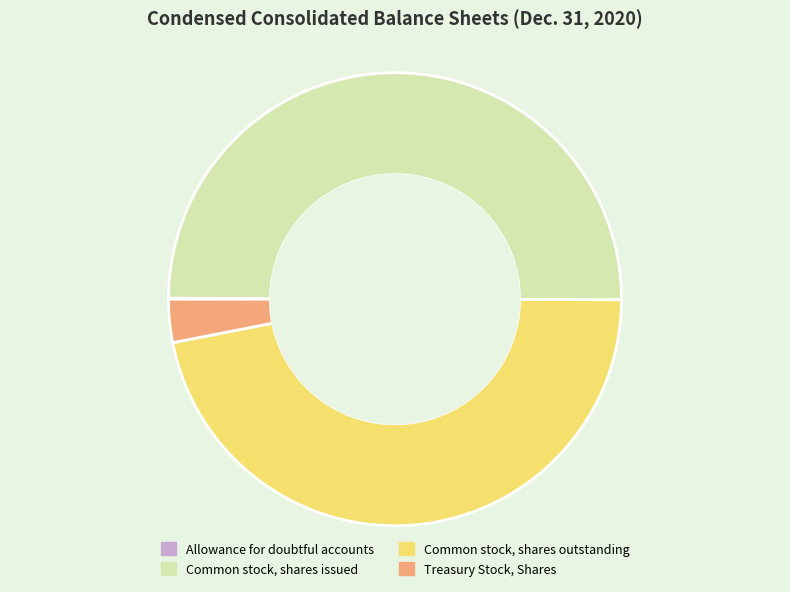

Is Treasury Stock, Shares the majority of the pie?

No